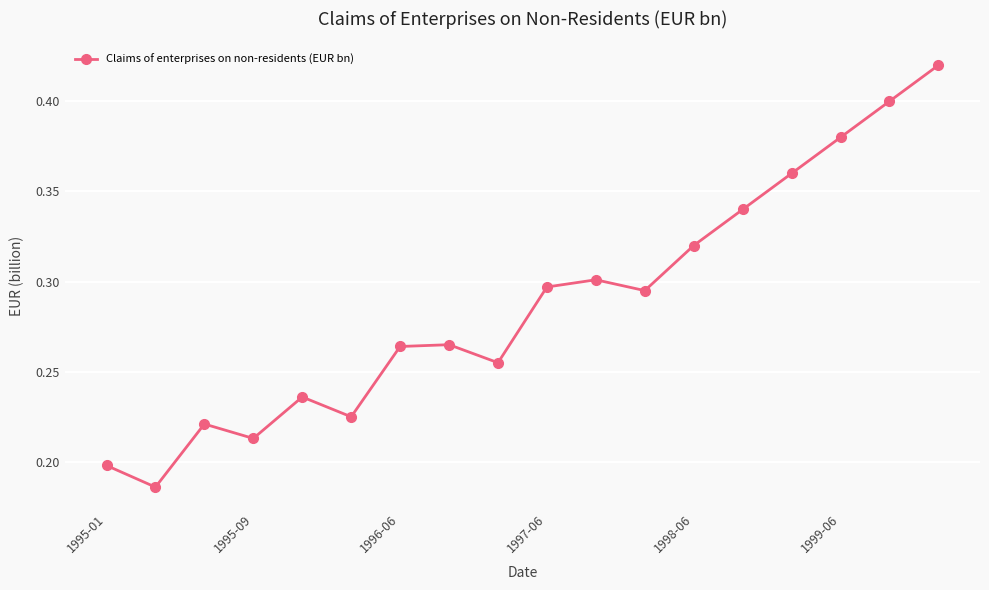

How many categories are shown in the chart?

18